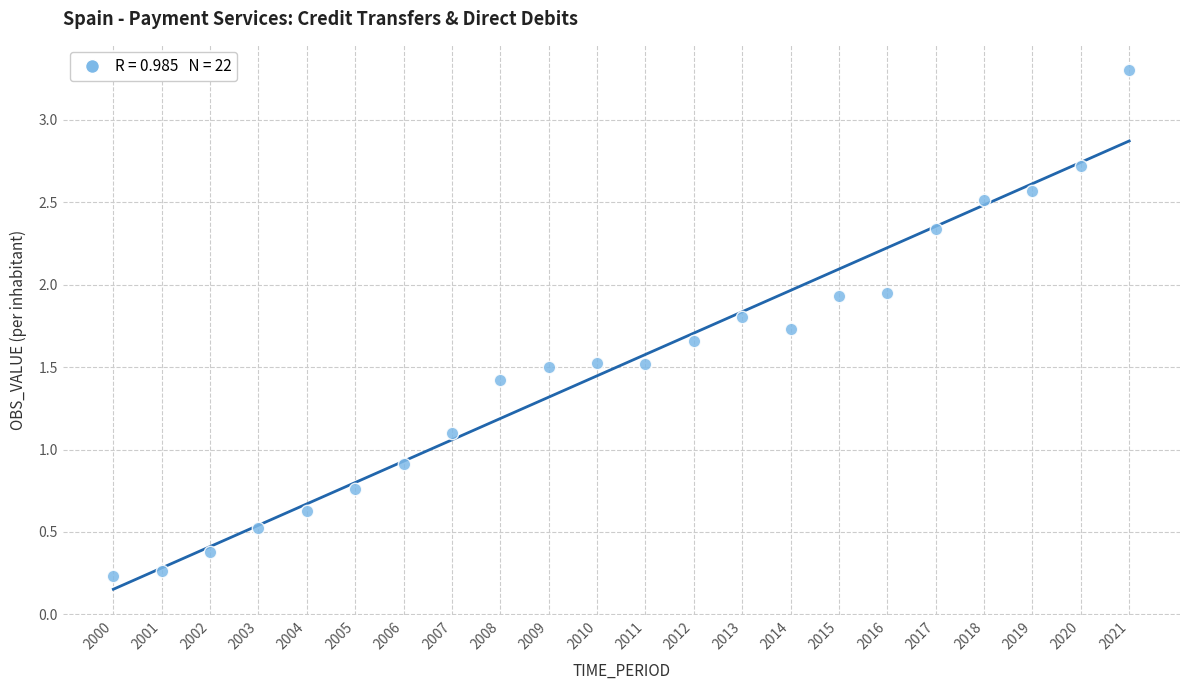

What is the range of Y values (max minus min)?

3.1